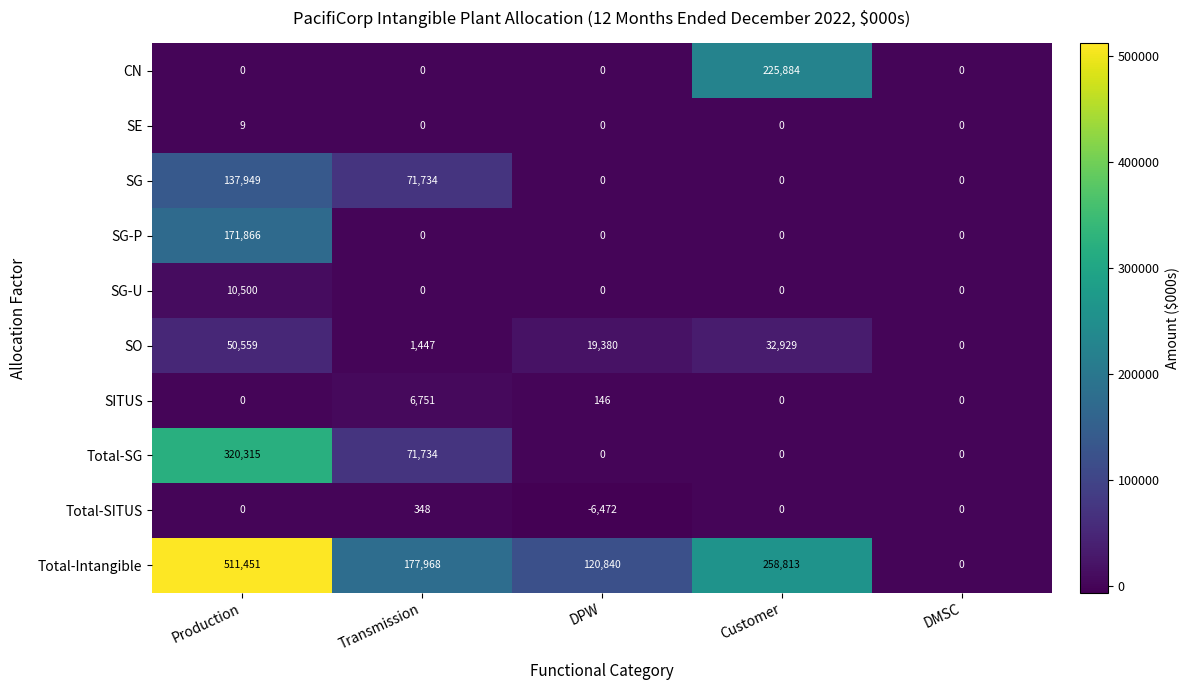

Which category has the lowest value in the SO series?

DMSC